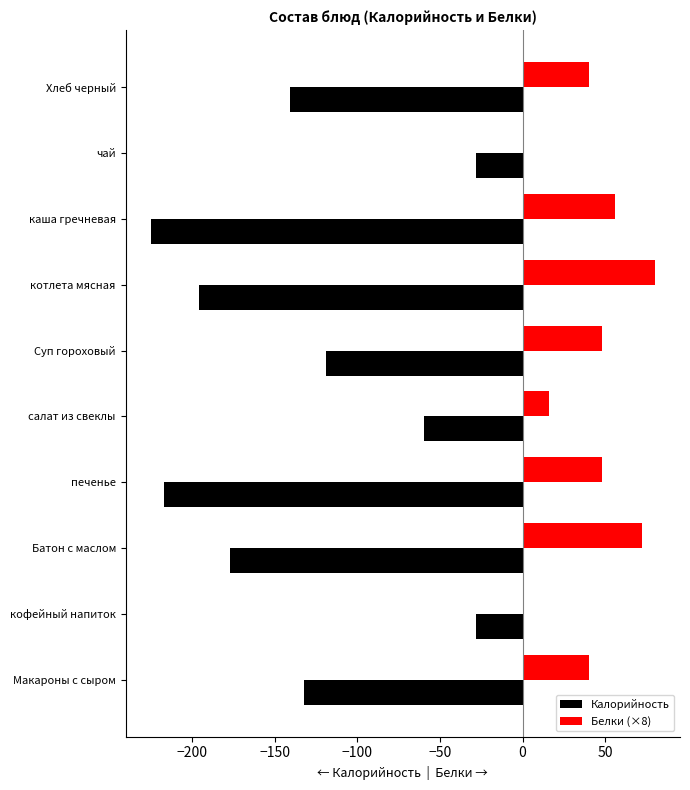

The Калорийность series shows -196.0 at котлета мясная. True or false?

True